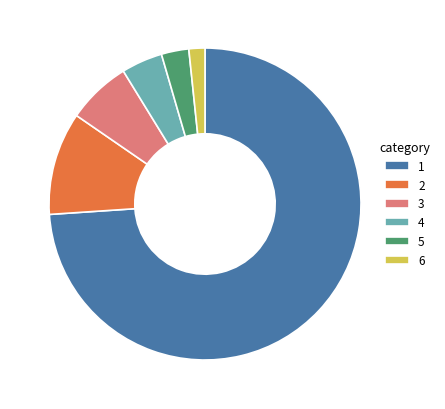

What is the smallest slice in the pie chart?

6